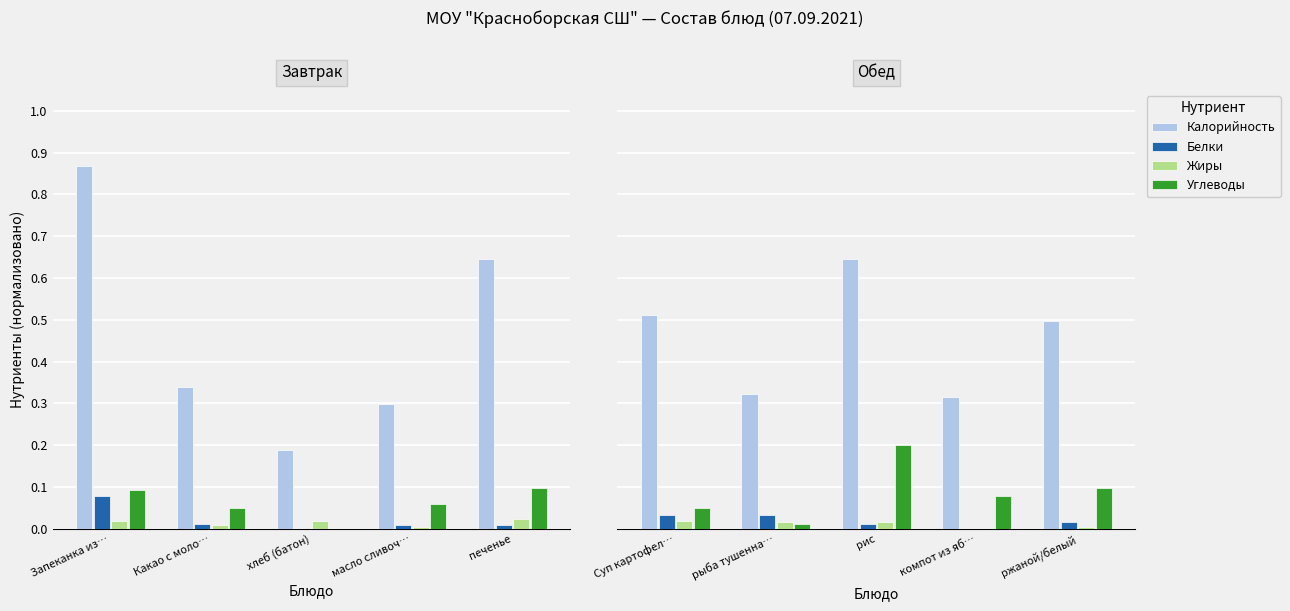

How many distinct data groups are displayed?

4